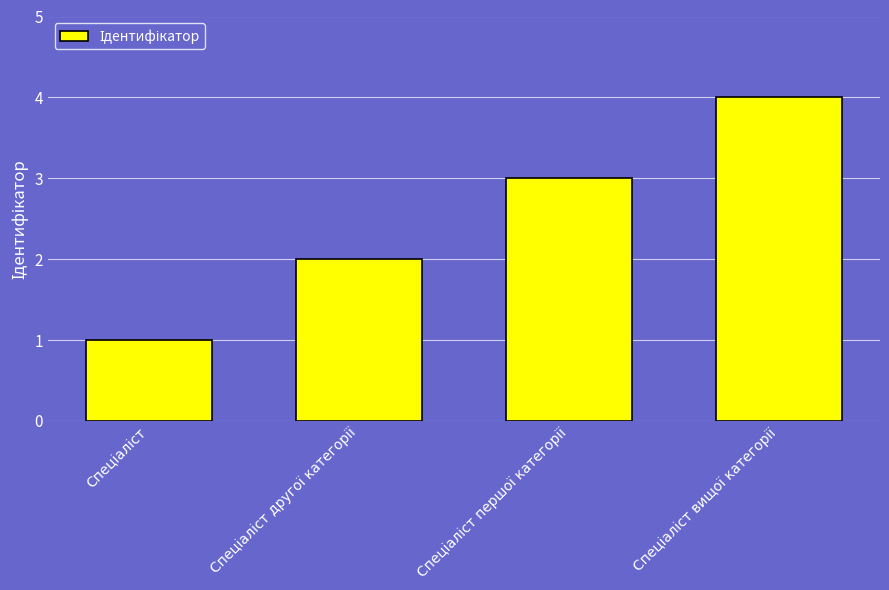

What is the difference between the maximum and minimum values?

3